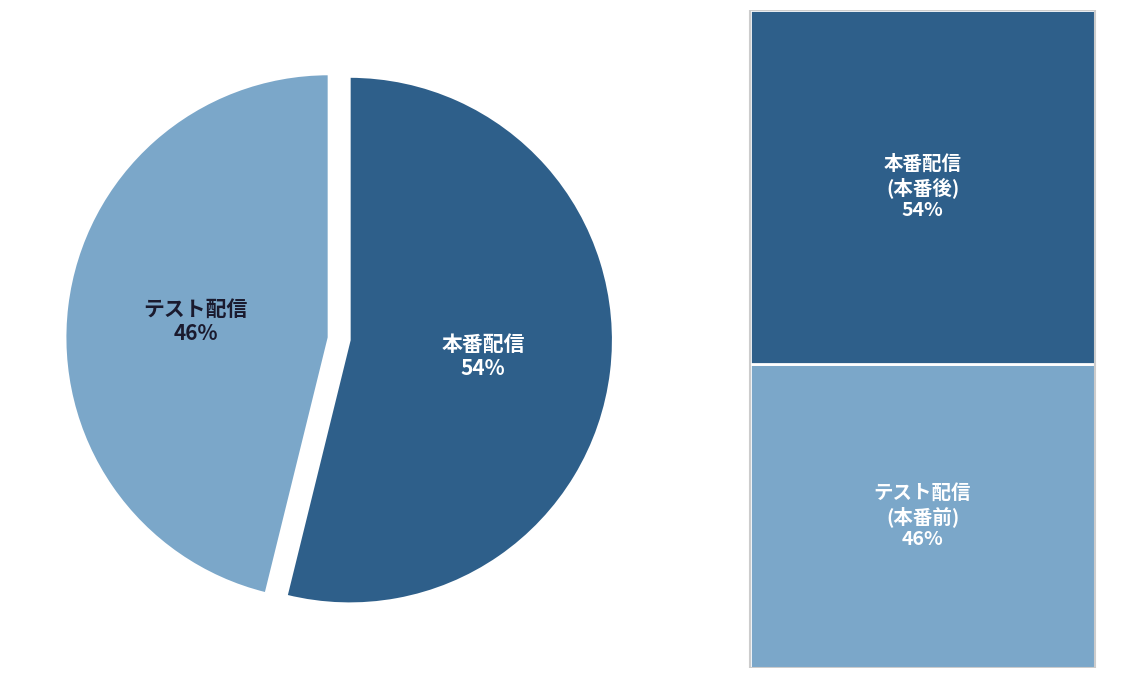

Does any single category account for the majority?

Yes